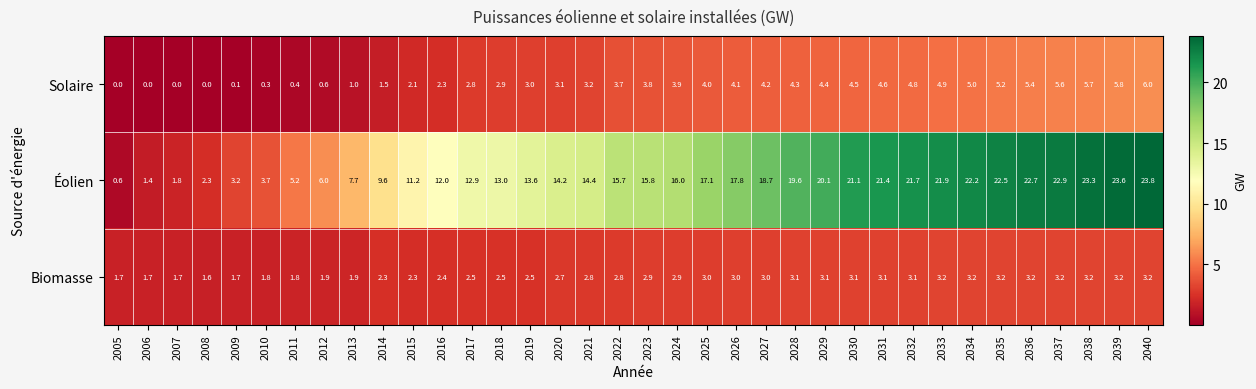

What is the spread (max minus min) of values at 2028?

16.5